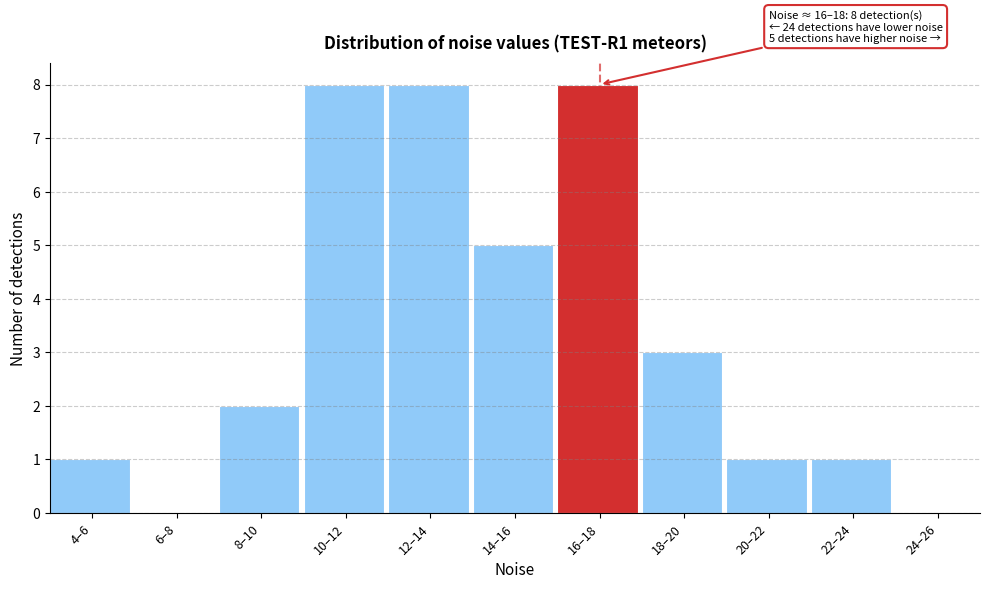

Reading left to right, extract all data points from this chart.

4–6=1	6–8=0	8–10=2	10–12=8	12–14=8	14–16=5	16–18=8	18–20=3	20–22=1	22–24=1	24–26=0